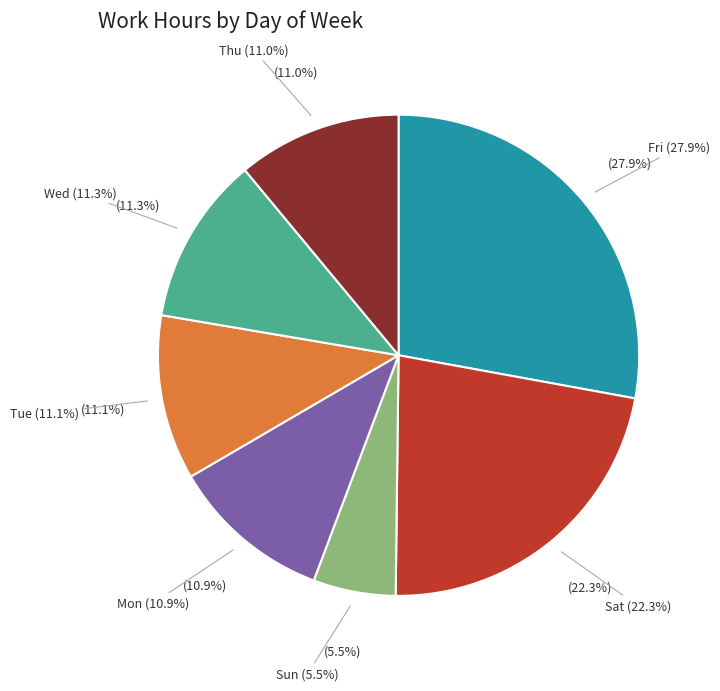

Count the number of slices in the pie.

7